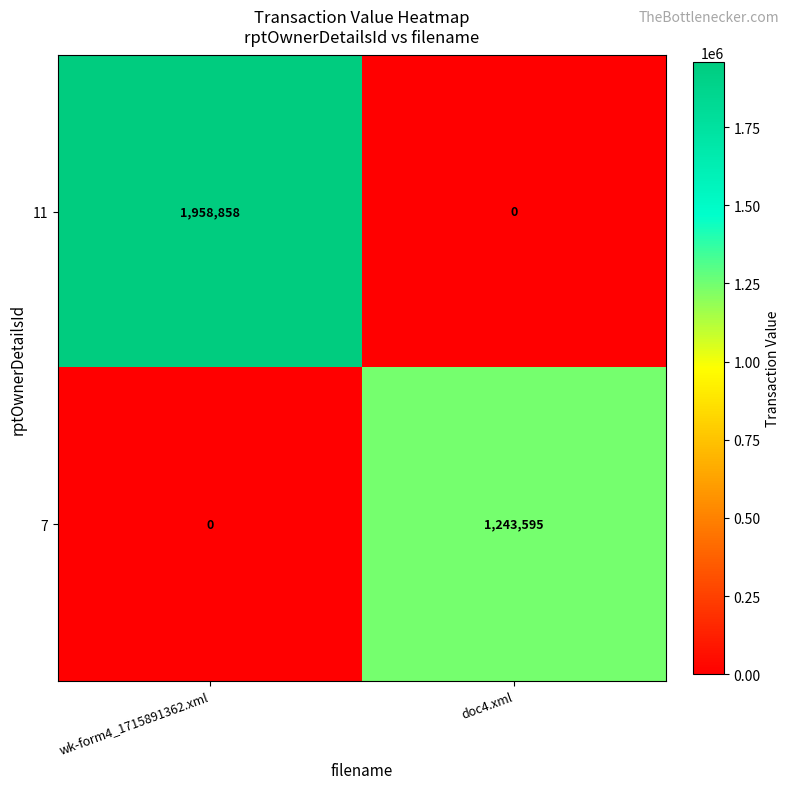

Reading left to right, list all the values displayed in this chart.

11: wk-form4_1715891362.xml=1958858	doc4.xml=0
7: wk-form4_1715891362.xml=0	doc4.xml=1243595